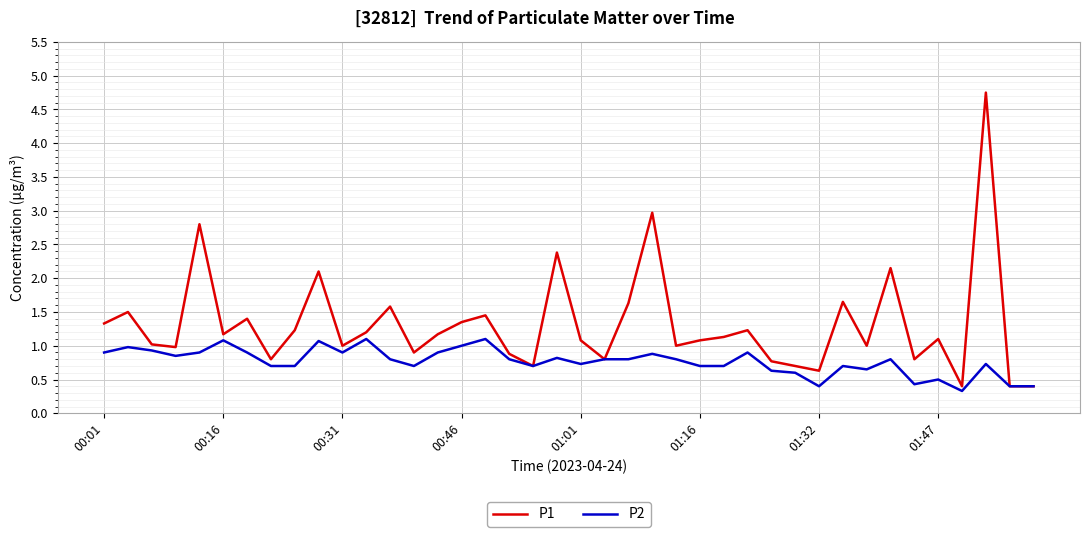

Which series has the largest total across all categories?

P1